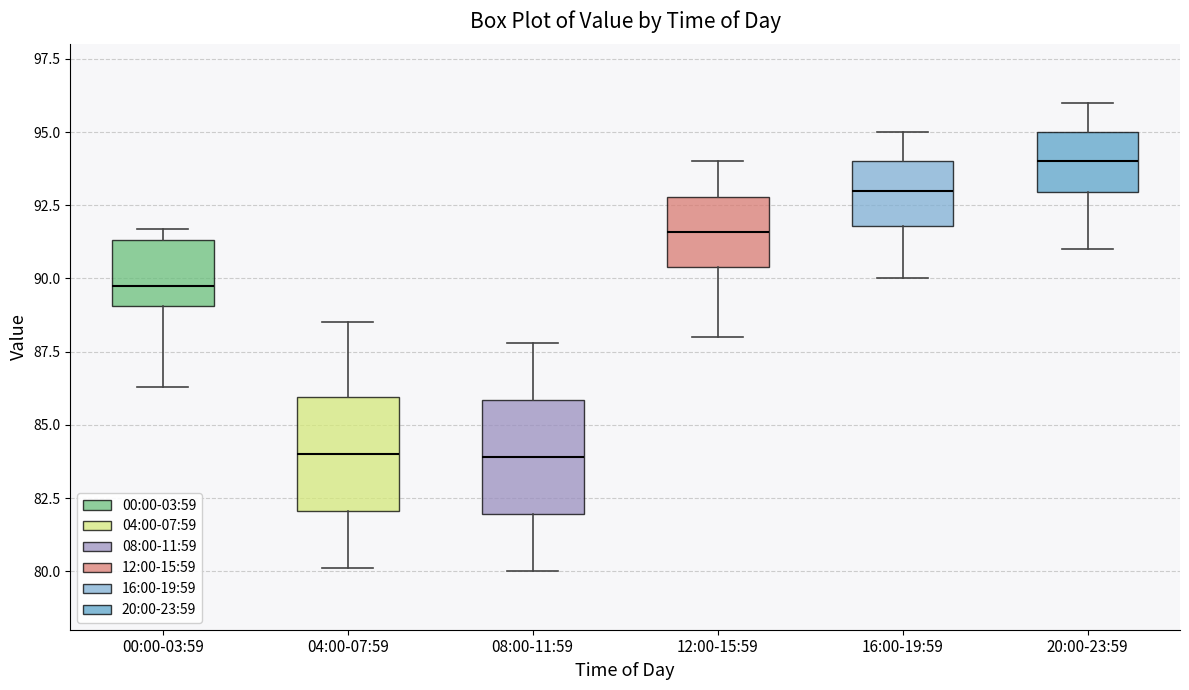

Which box's median line is the highest?

20:00-23:59